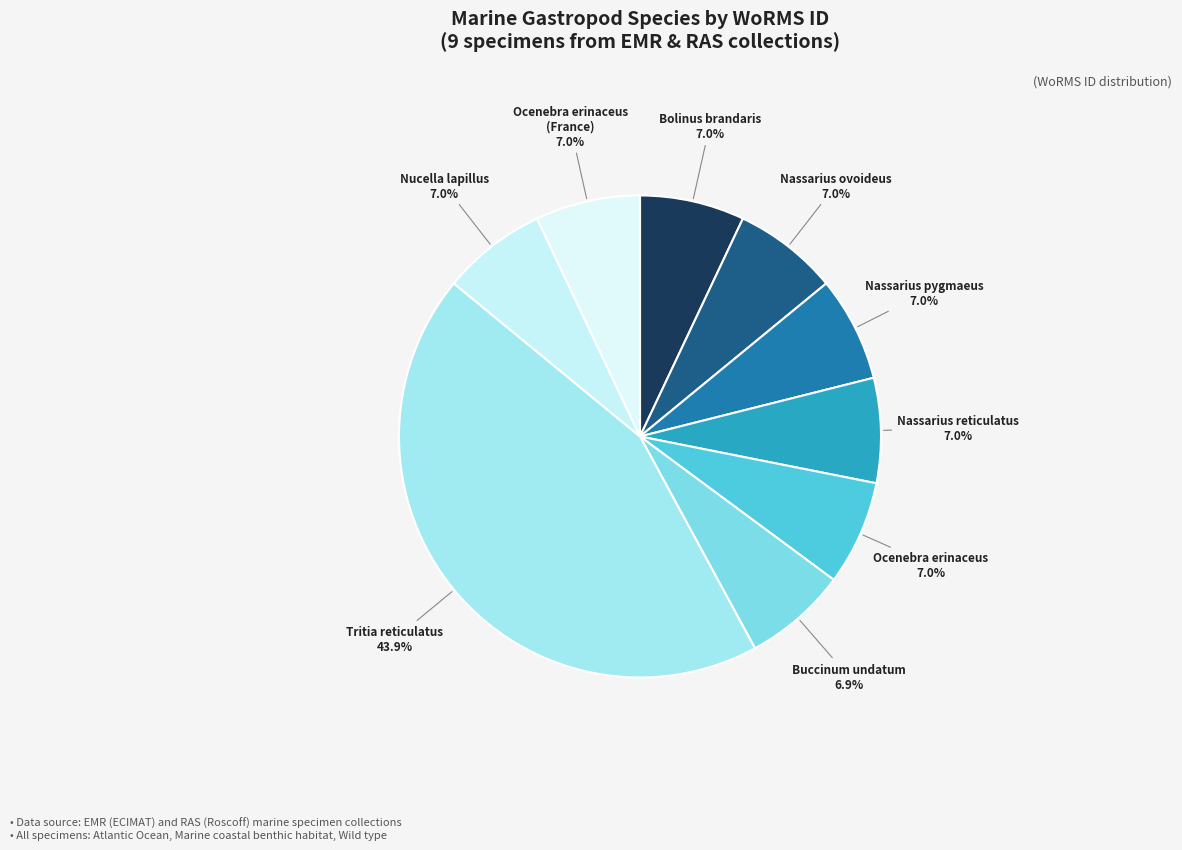

Count the number of slices in the pie.

9